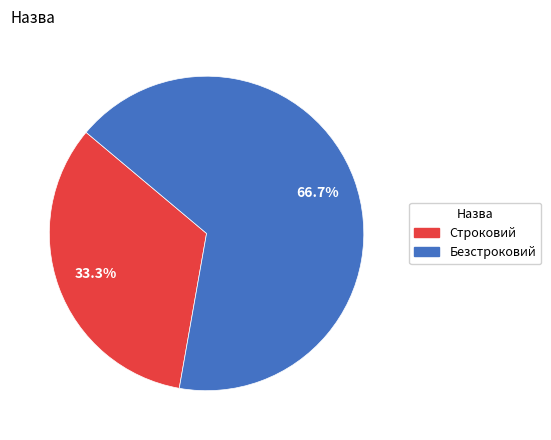

Is the sum of Безстроковий and Строковий greater than half?

Yes